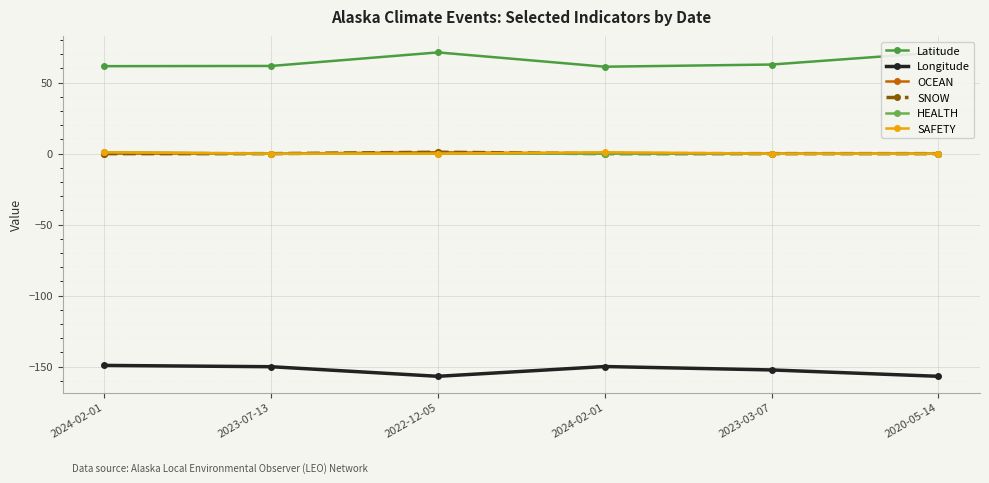

How many lines are shown in the chart?

6